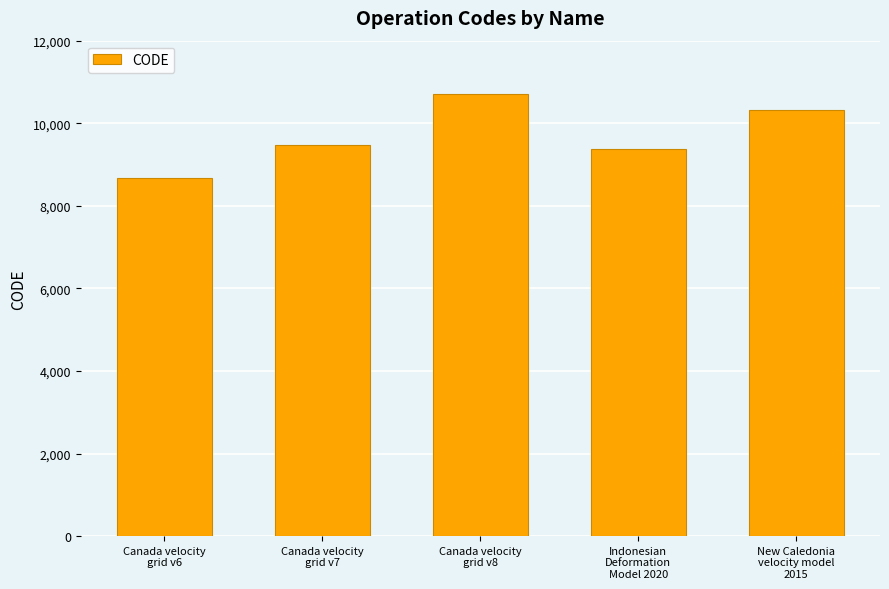

Read the value at Indonesian
Deformation
Model 2020, to the nearest 100.

9400